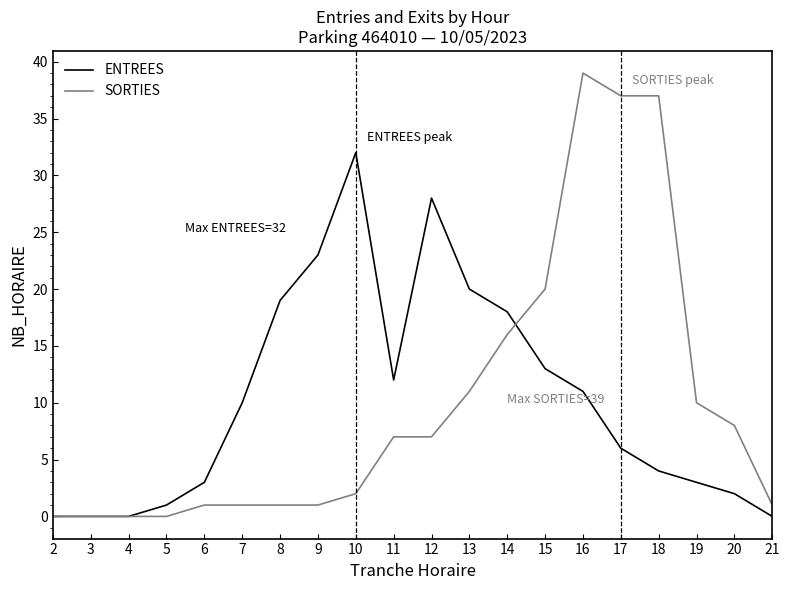

Rank the series by their maximum value, from highest to lowest.

SORTIES, ENTREES